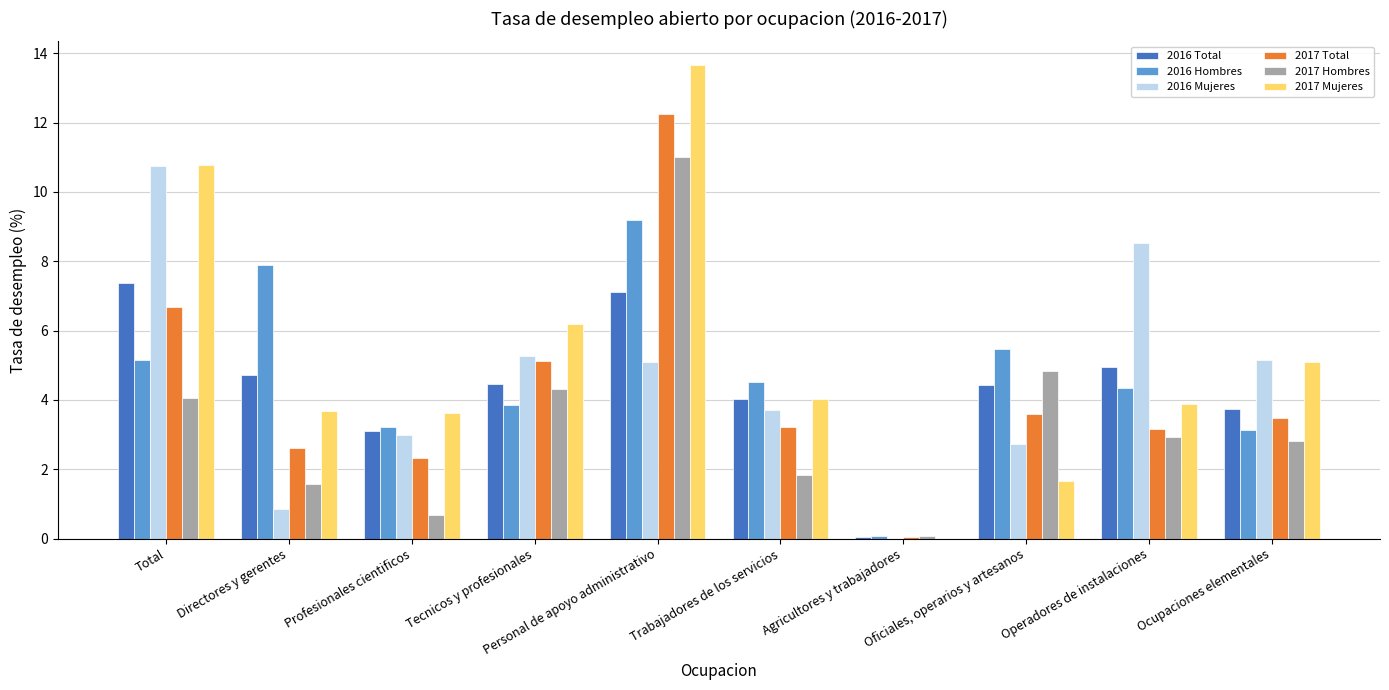

What value does the 2017 Hombres series have at Profesionales cientificos?

0.7